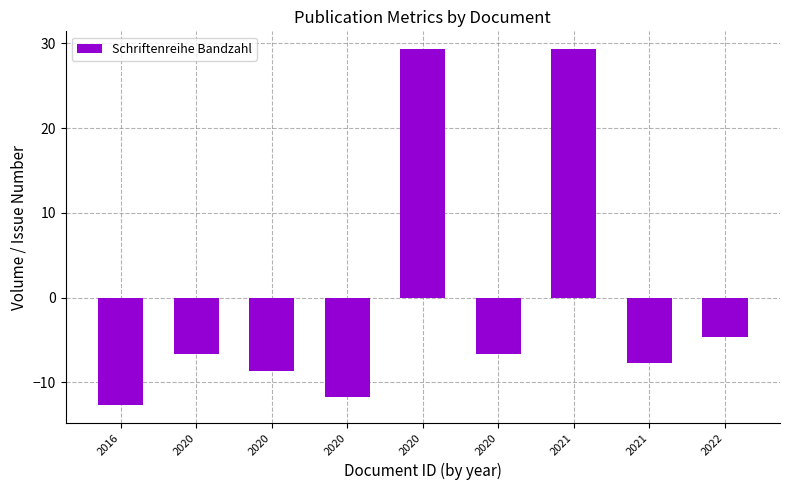

How many values are below -6?

6